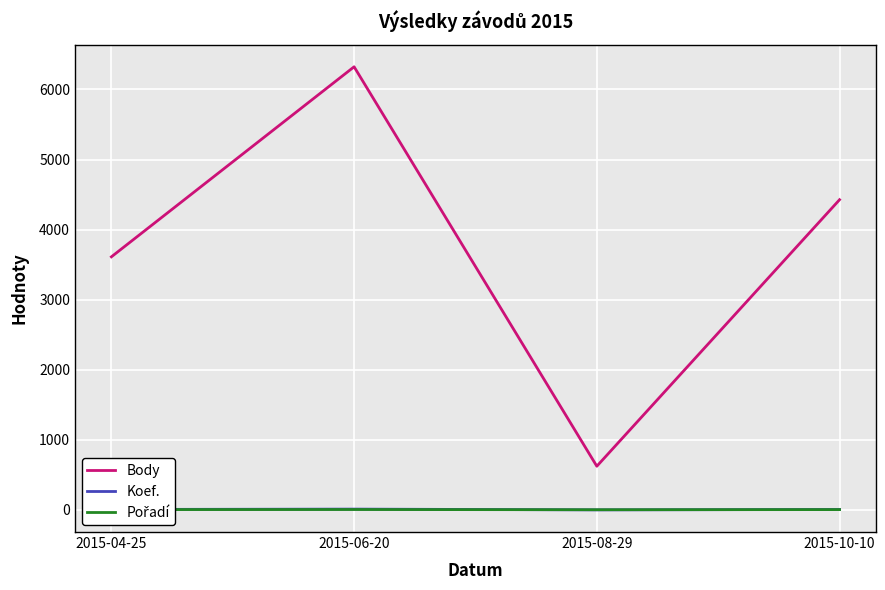

Does the chart have visible grid lines?

Yes